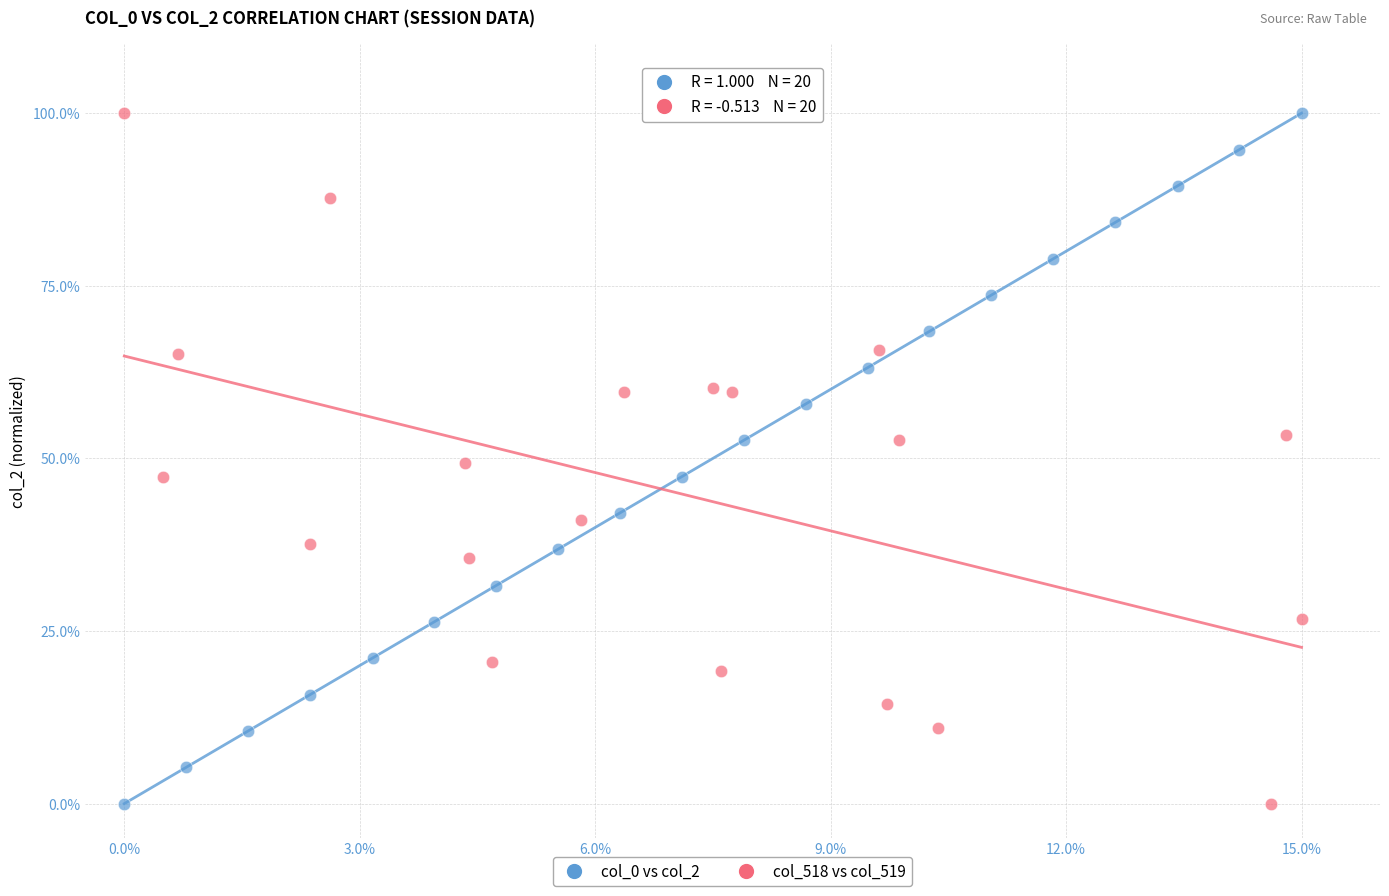

What are all the series names shown in the legend?

col_0 vs col_2, col_518 vs col_519